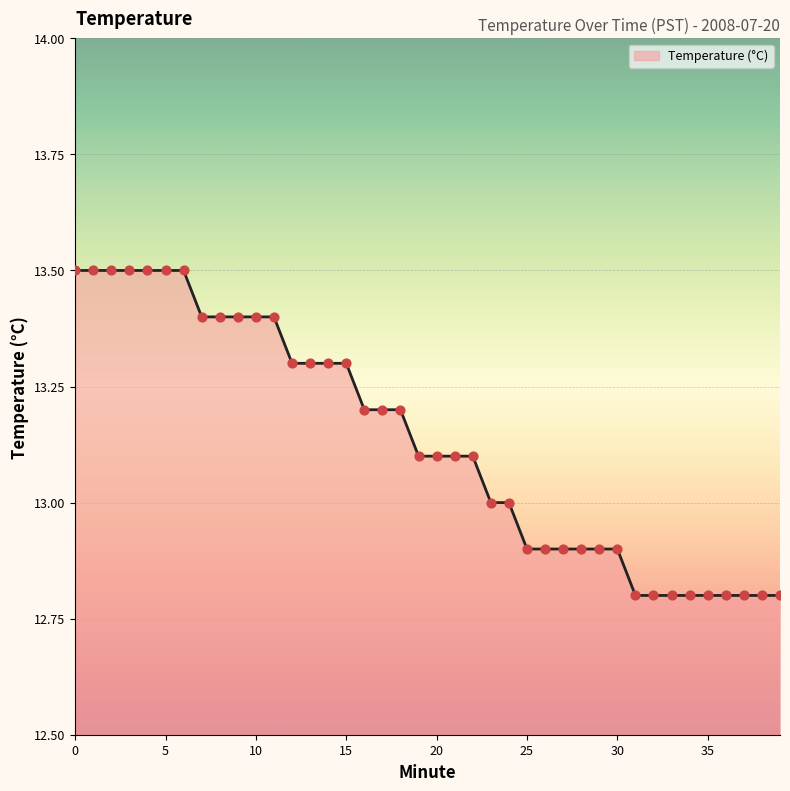

What is the maximum value shown in the chart?

13.5